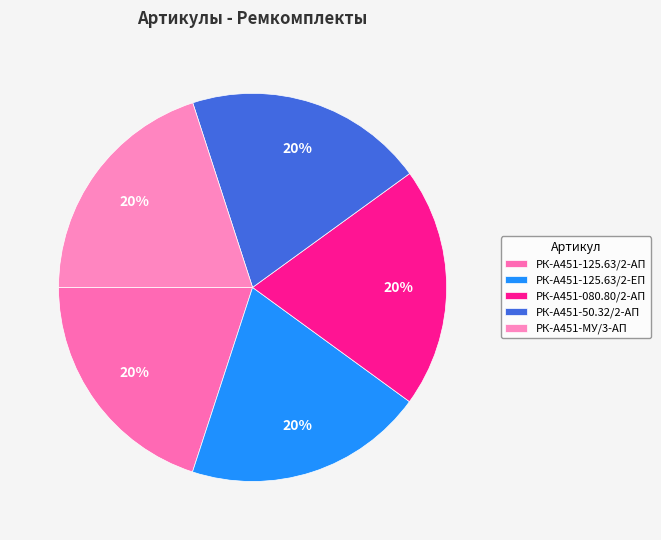

Do РК-А451-125.63/2-ЕП and РК-А451-50.32/2-АП together represent more than half of the pie?

No